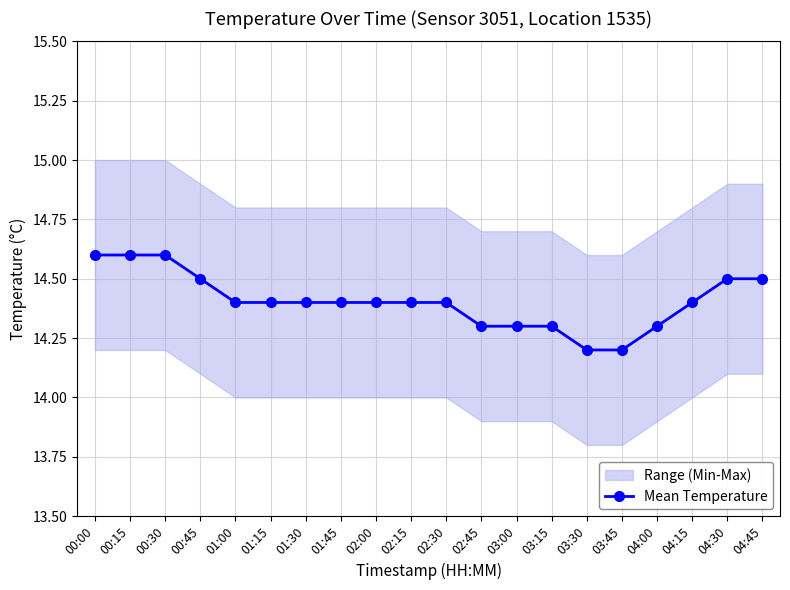

What value does the data have at 00:15?

14.6